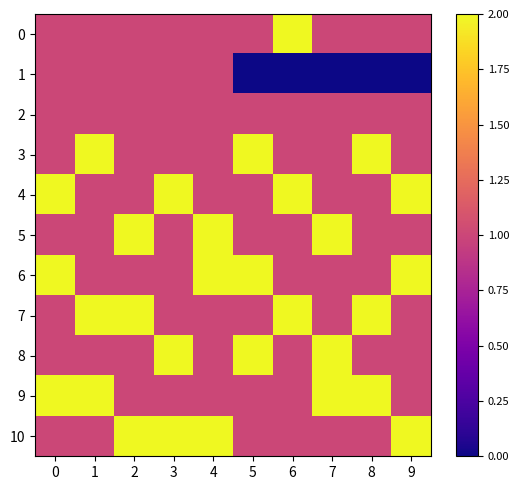

Which has a higher value, 3 or 4?

3